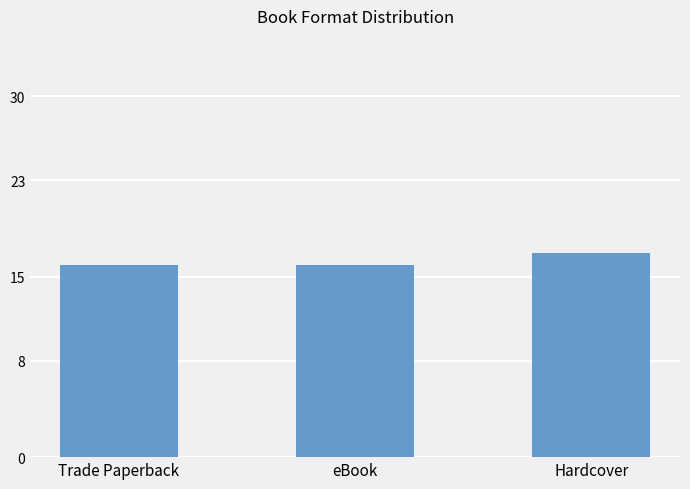

What is the label of the 3rd bar from the right?

Trade Paperback